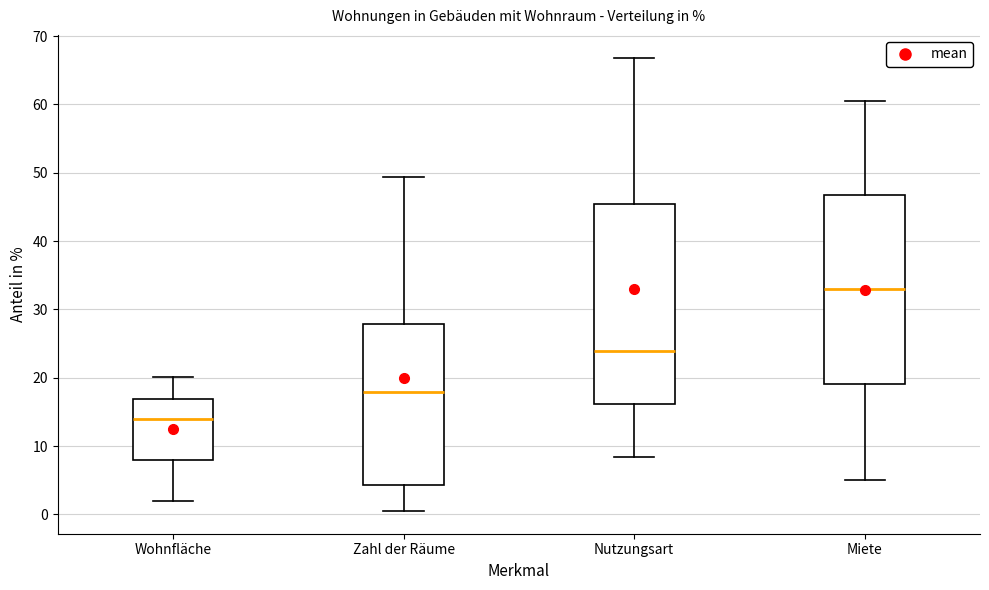

Which box's median line is the lowest?

Wohnfläche